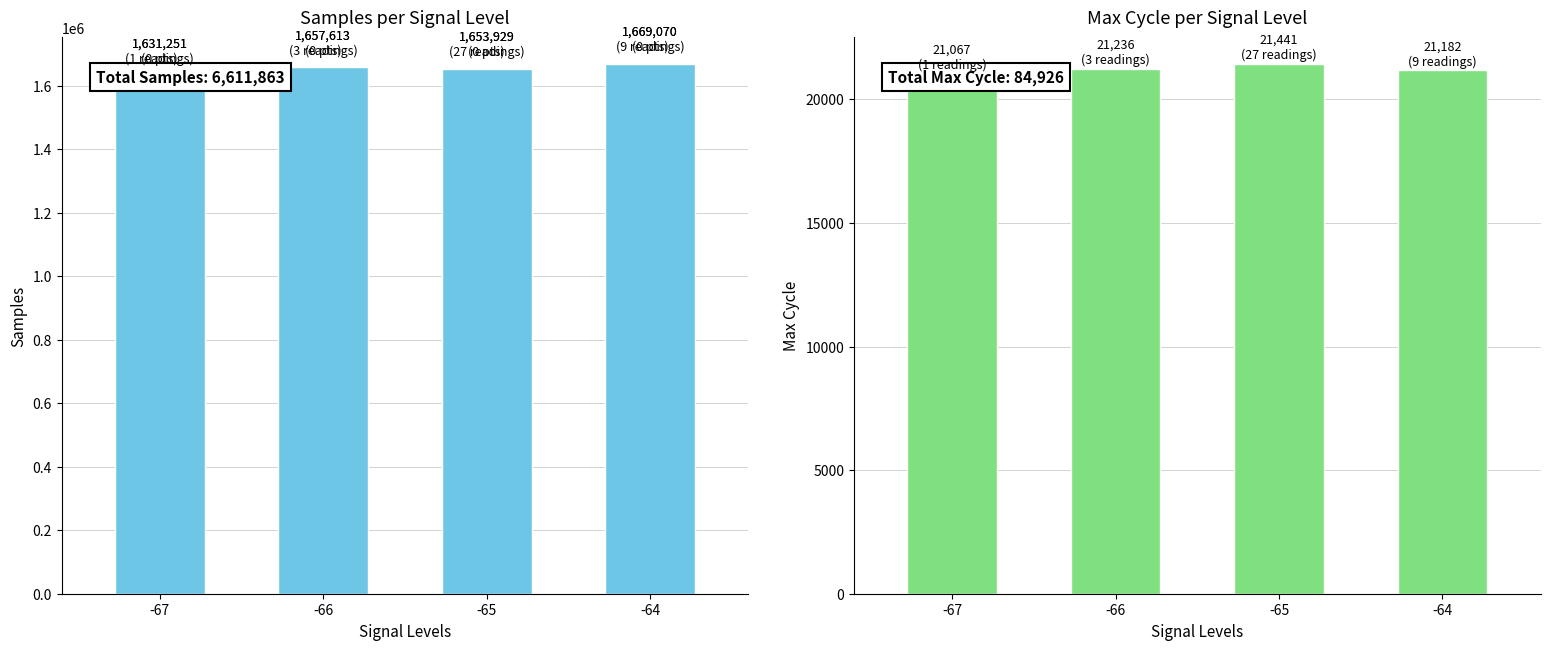

Does the chart contain stacked bars?

No